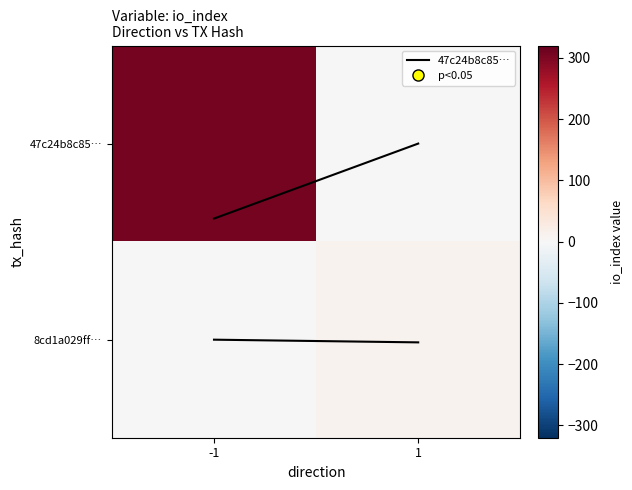

Between 1 and -1, which is larger?

-1